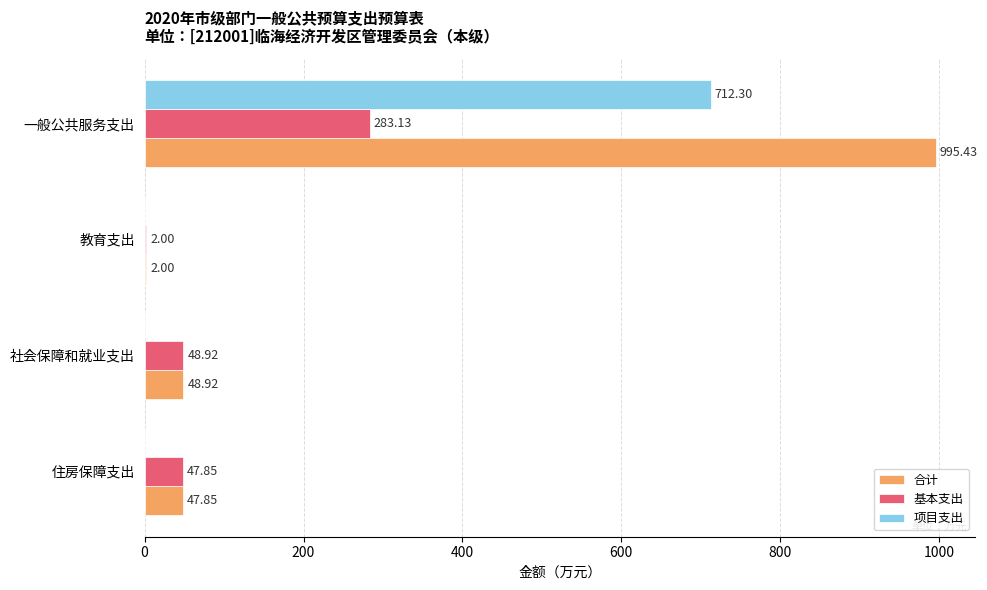

Is the value of 合计 at 一般公共服务支出 greater than the value of 基本支出 at 教育支出?

Yes